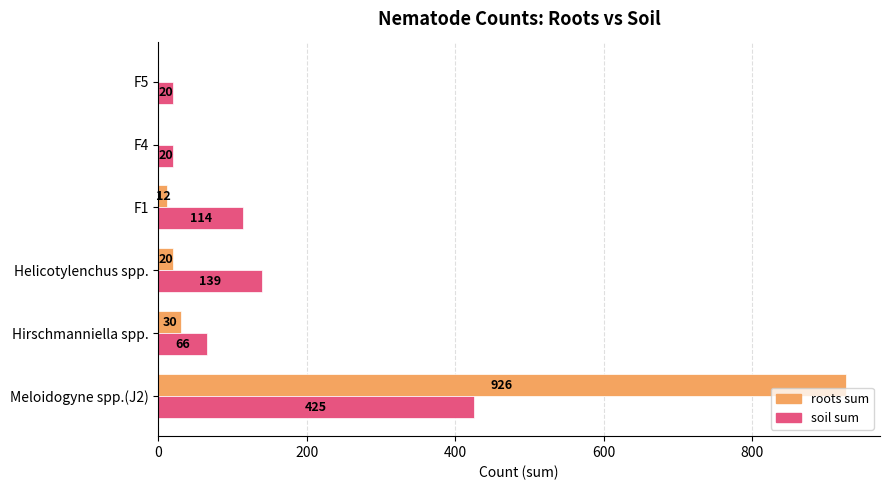

What is the maximum value shown in the chart?

926